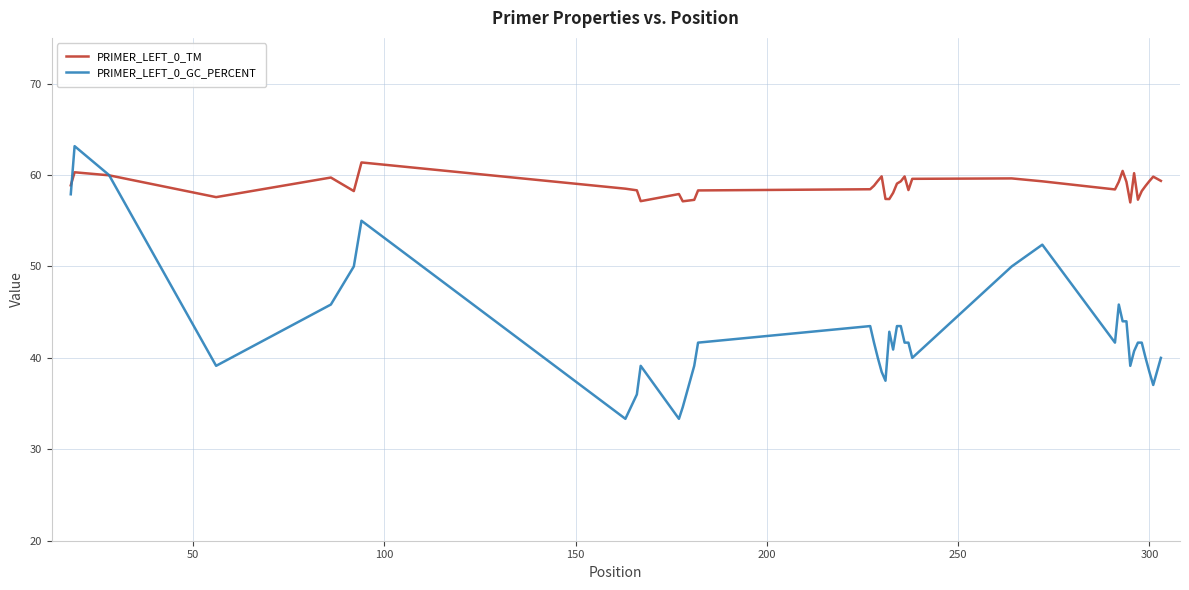

True or false: PRIMER_LEFT_0_GC_PERCENT has more than 1 interior local peaks.

True